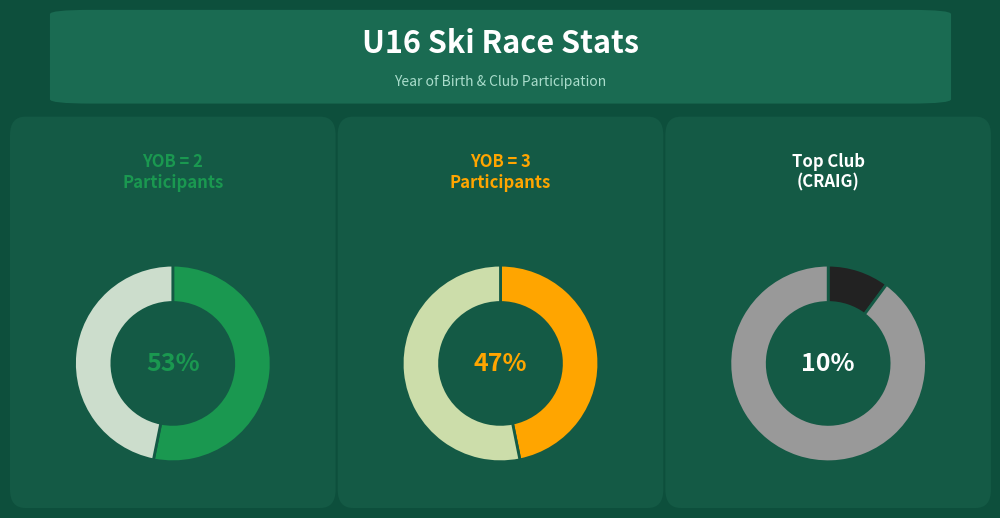

The YOB_2 slice represents 60% of the pie. True or false?

False